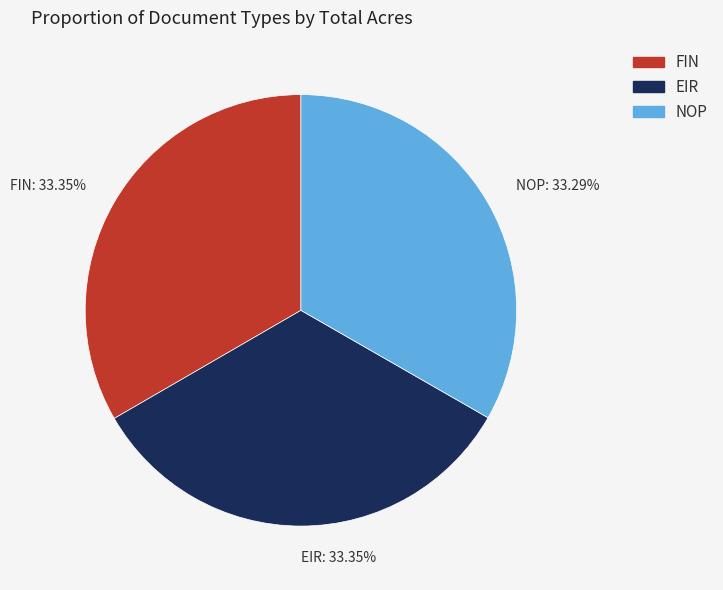

The EIR slice represents 46% of the pie. True or false?

False